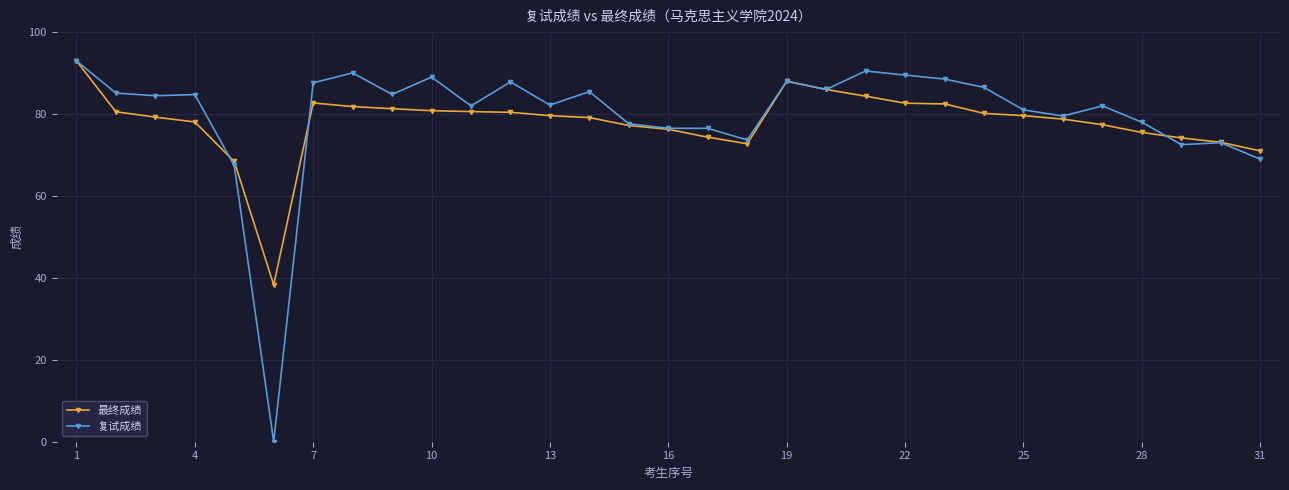

At how many categories does at least one series exceed 19?

31